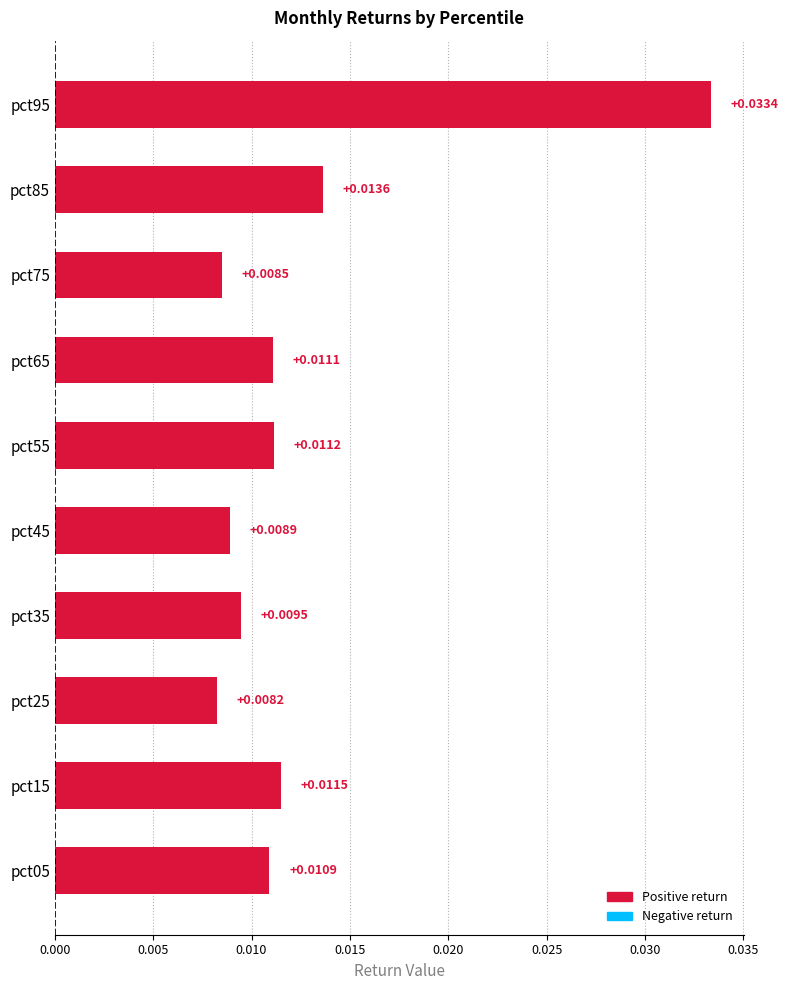

Between pct15 and pct05, which is larger?

pct15